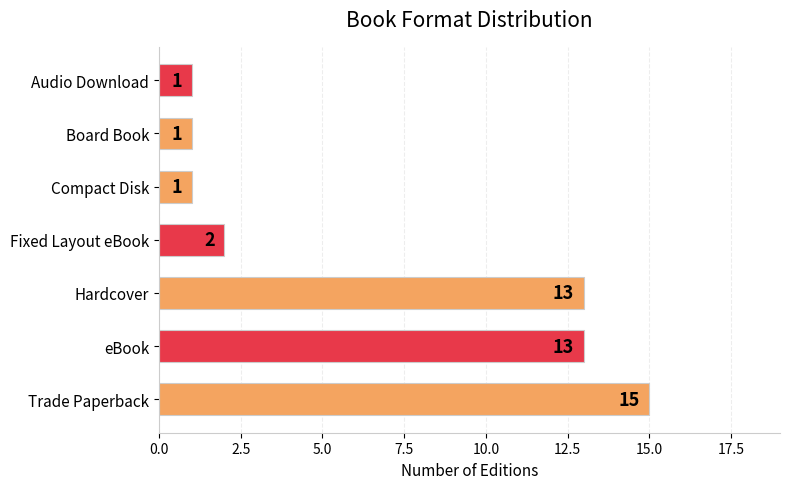

How many data points does each series have?

7